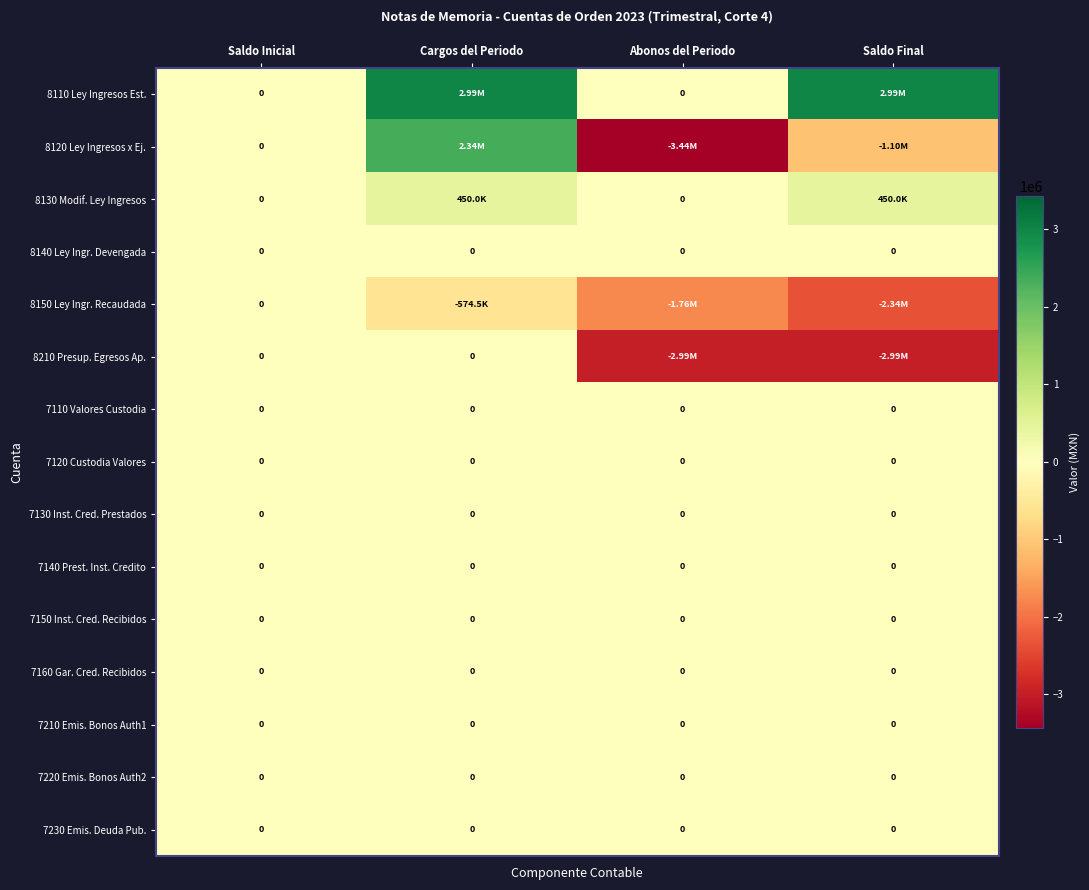

What is the total value across all series at Cargos del Periodo?

5196911.3